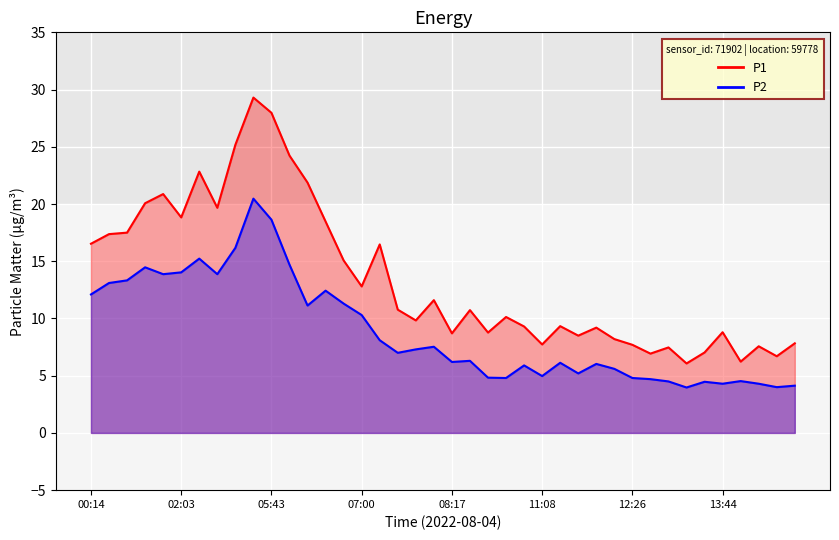

What is the difference between the second highest and second lowest values in the P1 series?

21.7